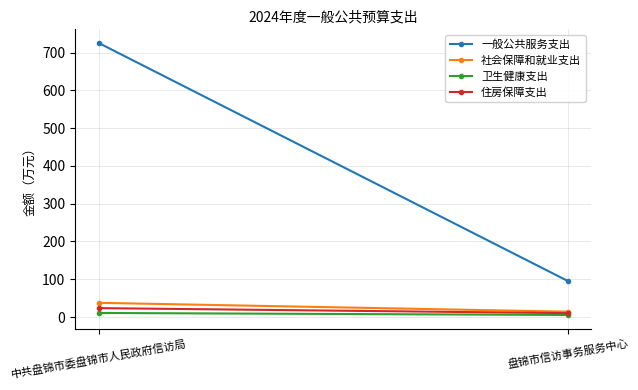

What are all the series names shown in the legend?

一般公共服务支出, 社会保障和就业支出, 卫生健康支出, 住房保障支出